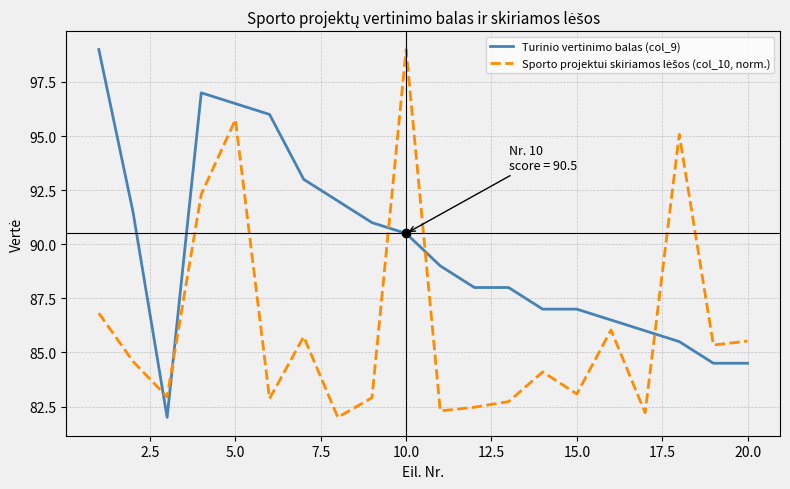

What is the lowest value of the Turinio vertinimo balas (col_9) series?

82.0